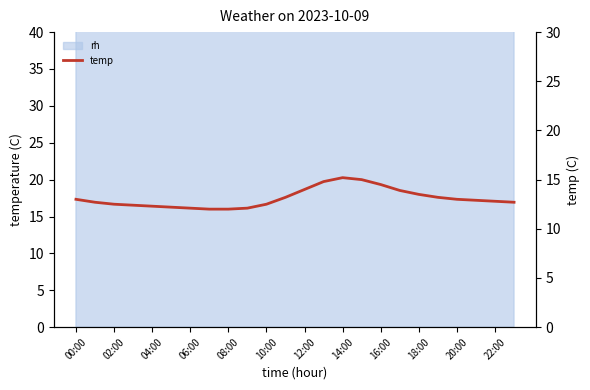

Between 16:00 and 02:00, which is larger?

02:00